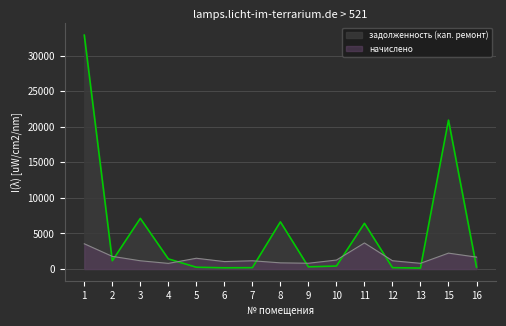

How many series are shown in this chart?

2